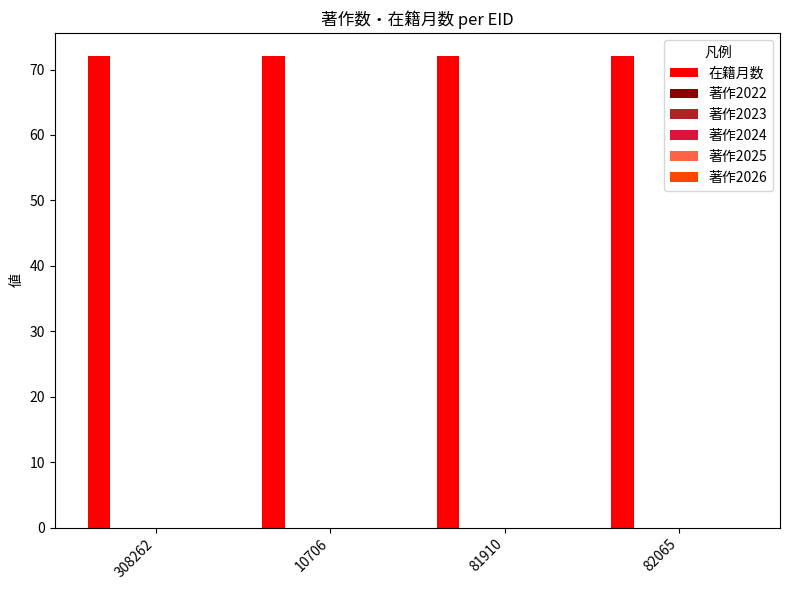

Is it true that 著作2022 equals 0 at 10706?

True